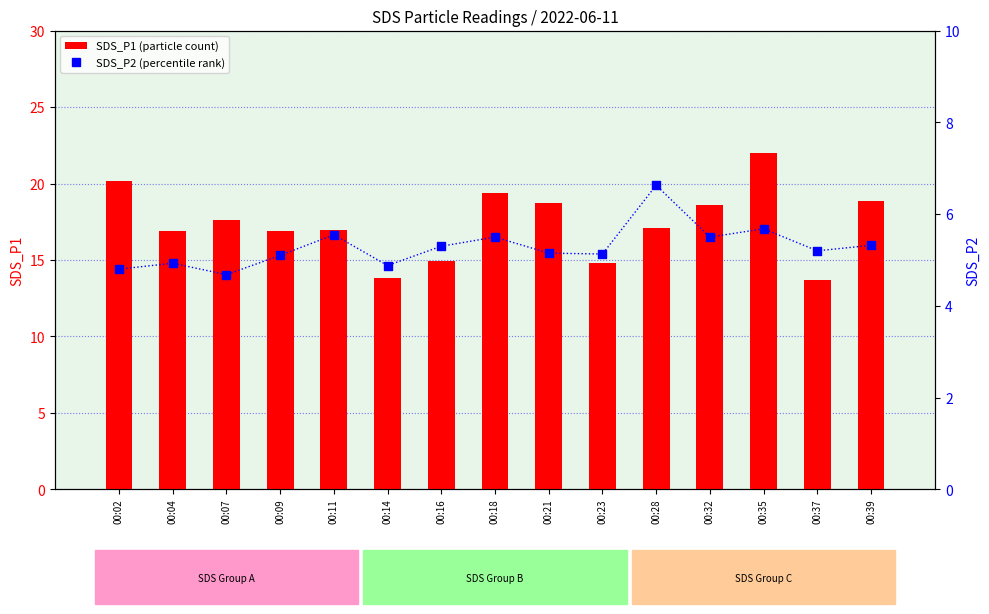

Which series has the widest spread of Y values?

SDS_P1 (particle count)